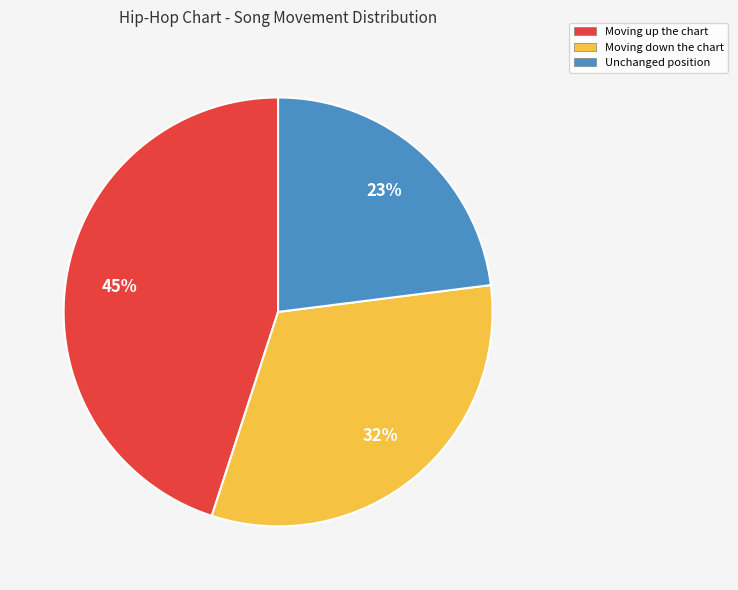

Count the number of slices in the pie.

3